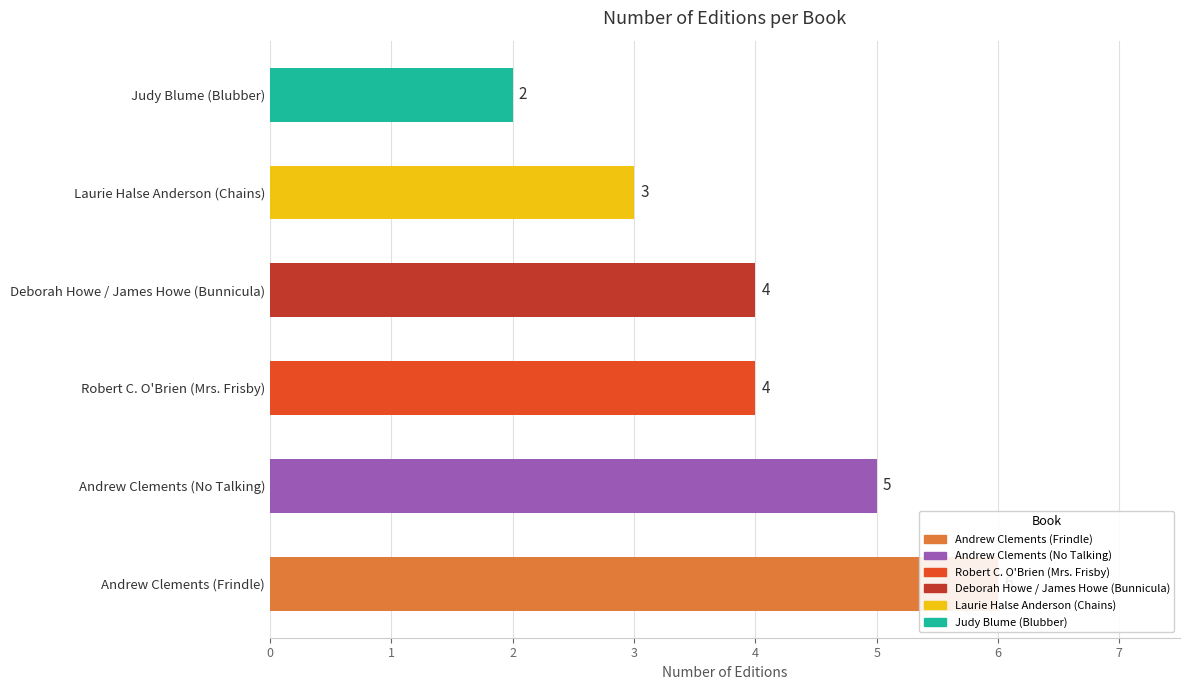

What is the maximum value shown in the chart?

6